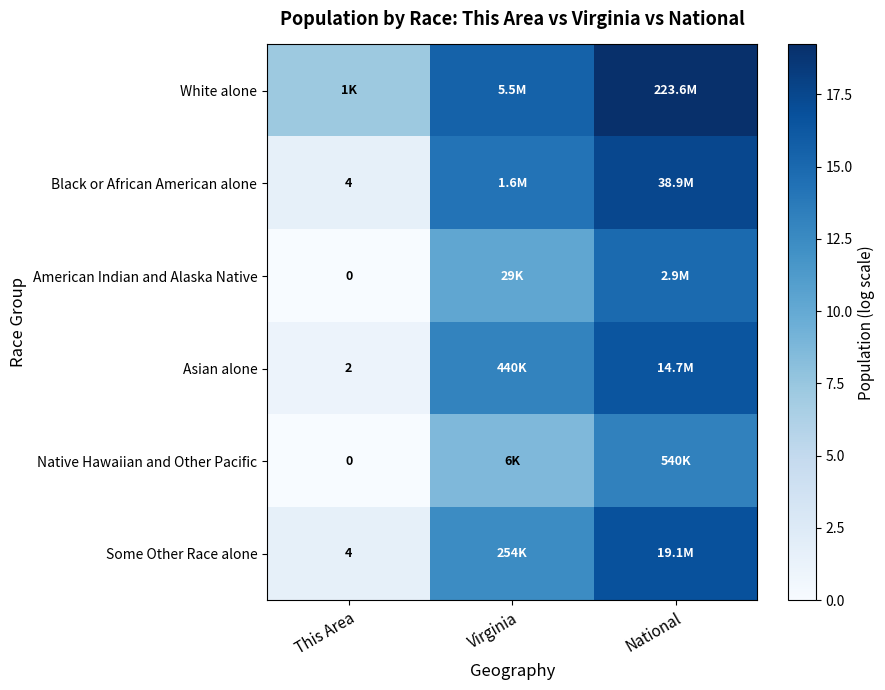

Which category has the highest value in the Asian alone series?

National